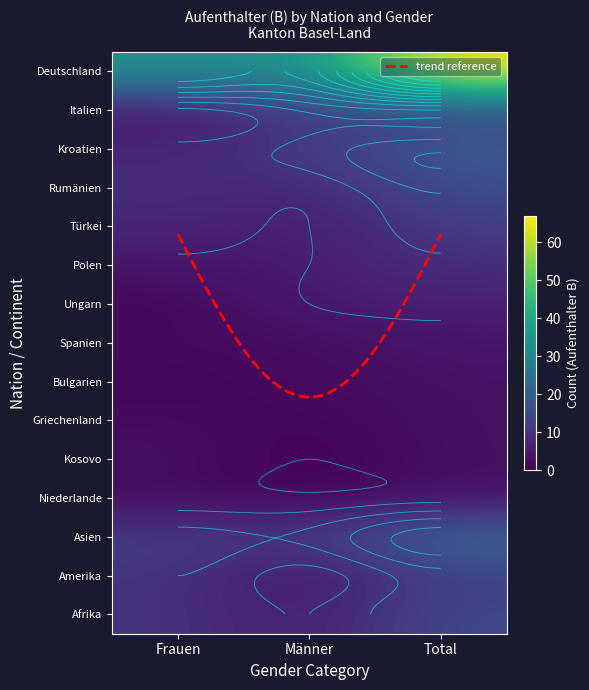

At how many categories does at least one series exceed 6?

3